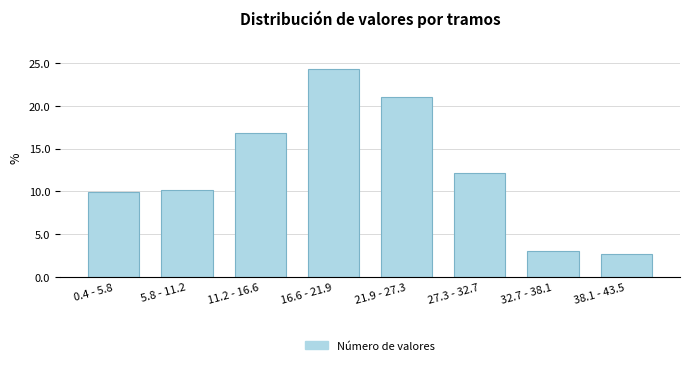

Reading left to right, transcribe all the data shown in this chart.

9.9	10.2	16.8	24.3	21.1	12.2	3.0	2.6